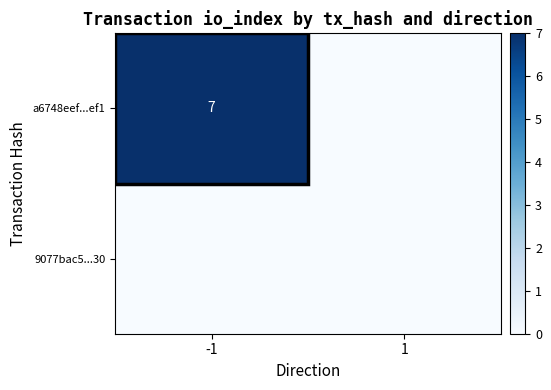

How many data points does each series have?

2